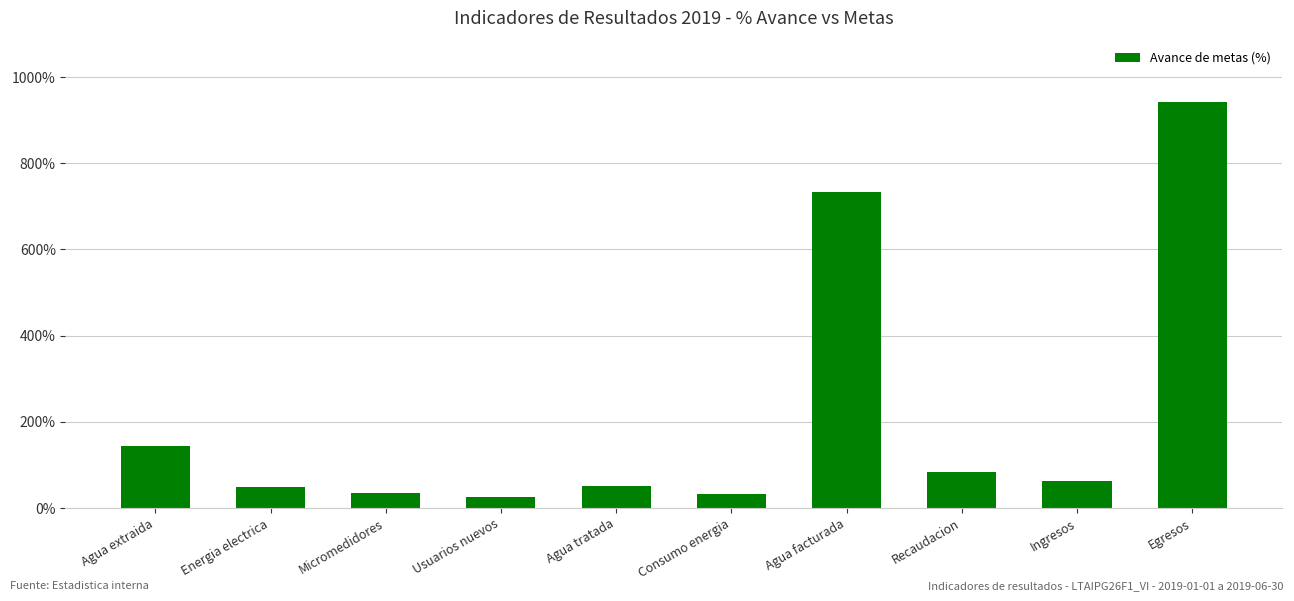

What is the difference between the values at Usuarios nuevos and Agua extraida?

118.0